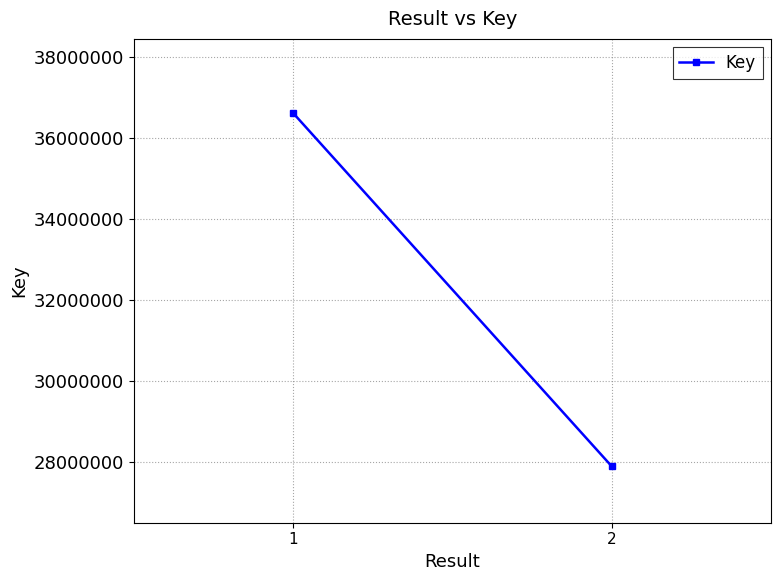

Which category has the lowest value across all series?

2